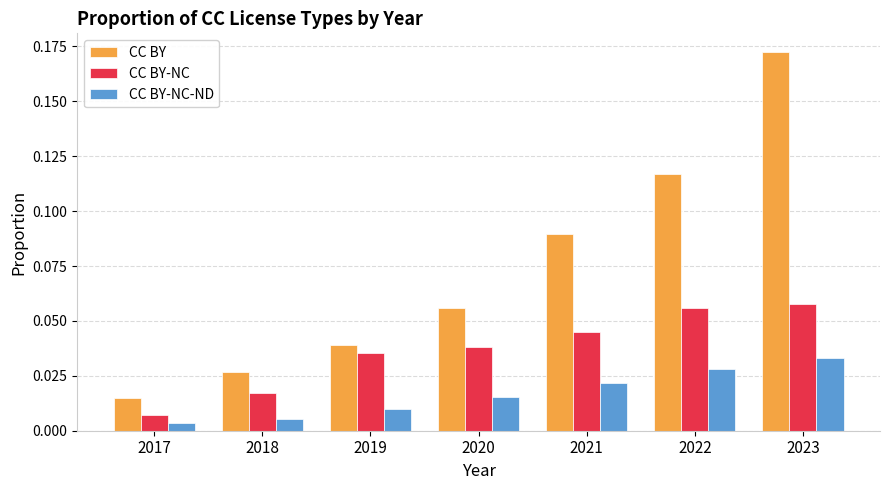

At which label is CC BY closest to 0?

2017